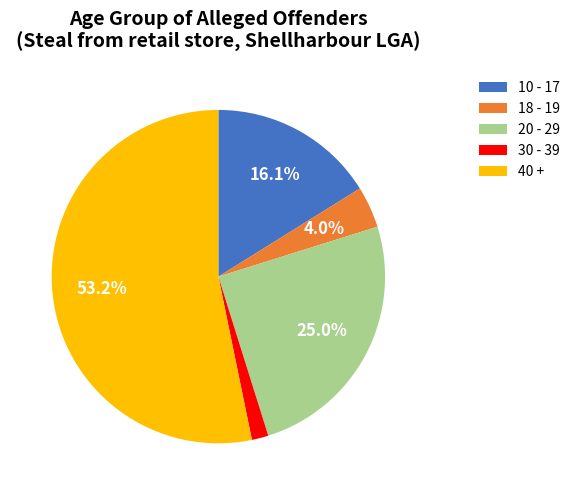

How much of the chart is everything except 10 - 17?

83.9%